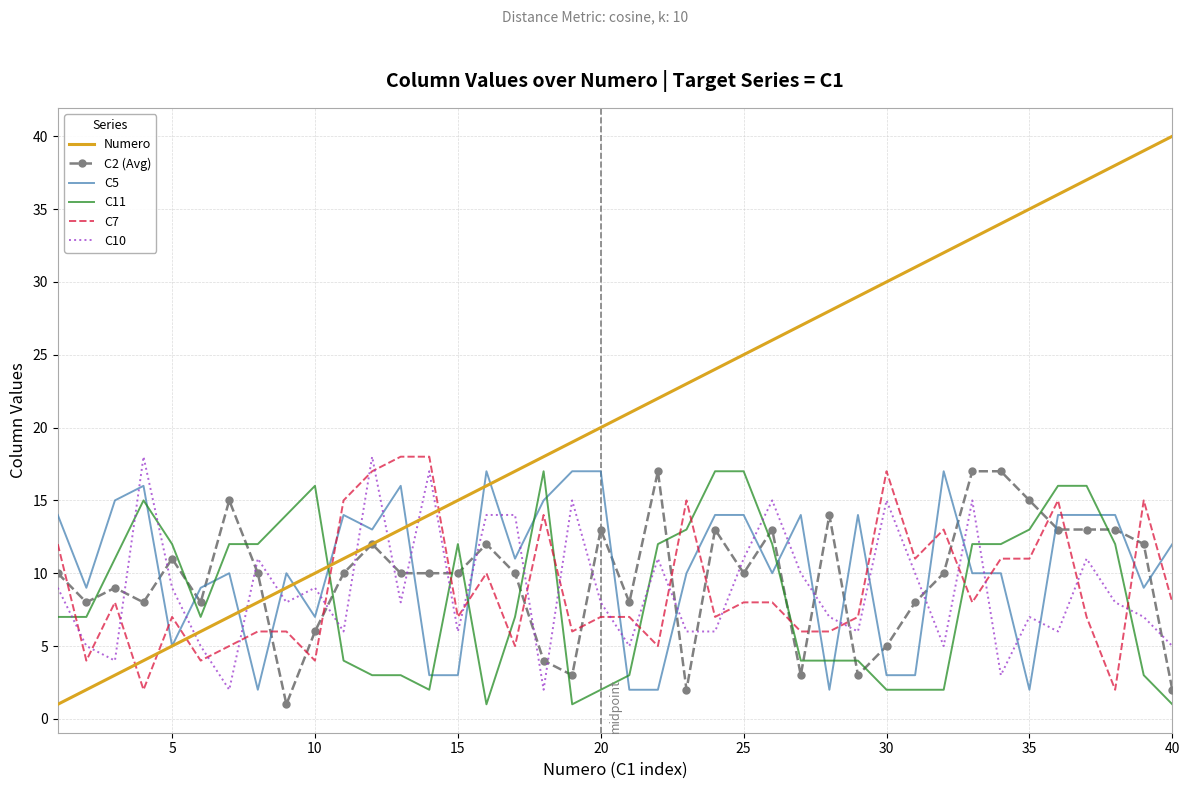

Which series has the largest total across all categories?

Numero